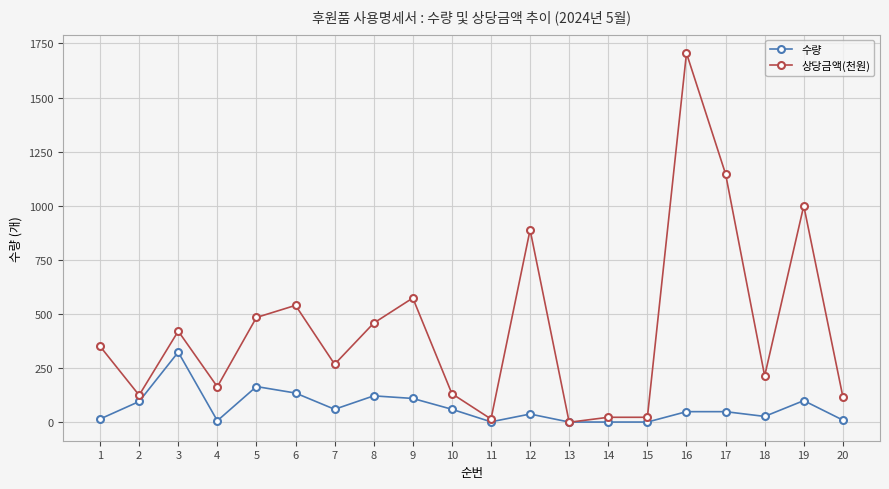

What are all the series names shown in the legend?

수량, 상당금액(천원)